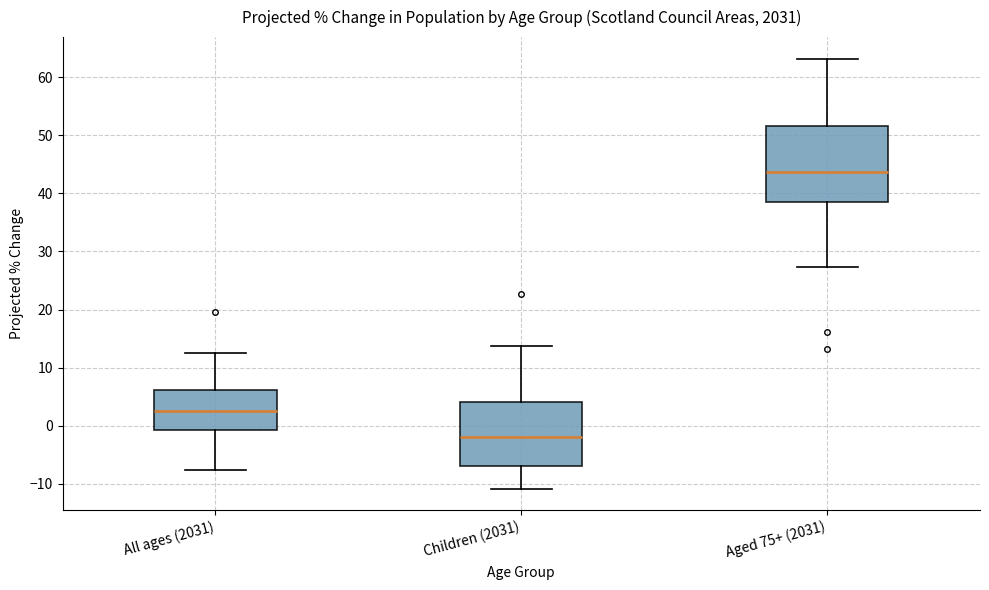

Reading left to right, transcribe this box plot: for each box, give where its median line is, the range the box spans, and where its two whiskers end, as read against the y-axis. The values are not printed on the chart, so give them approximately, as read against the axis.

All ages (2031): median 3, box -1 to 6, whiskers -8 to 13
Children (2031): median -2, box -7 to 4, whiskers -11 to 14
Aged 75+ (2031): median 44, box 39 to 52, whiskers 27 to 63